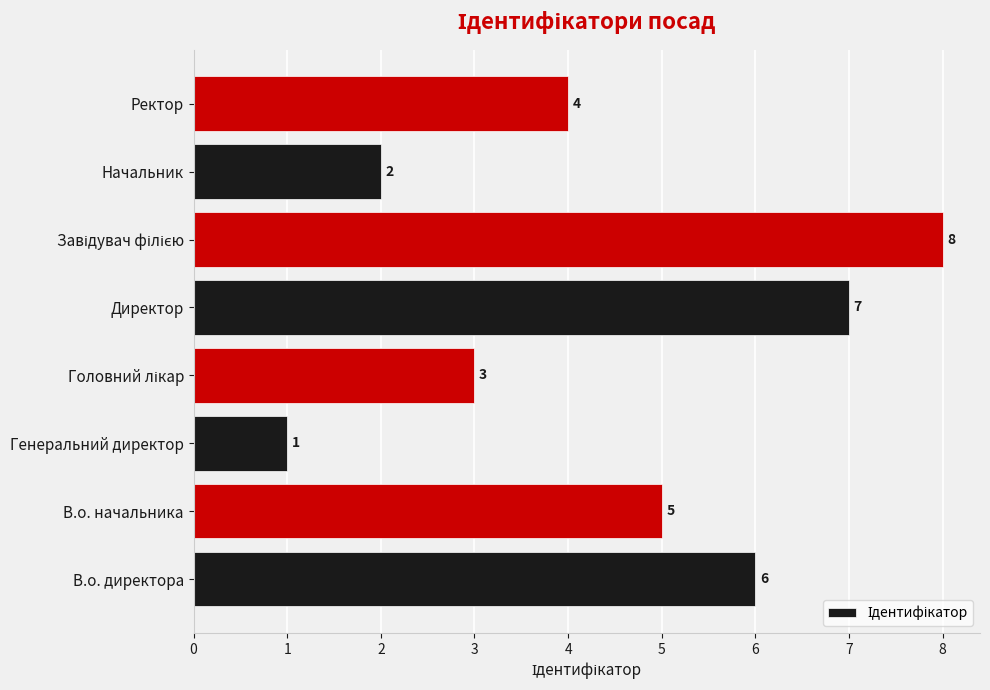

What is the change in value from Директор to Начальник?

-5